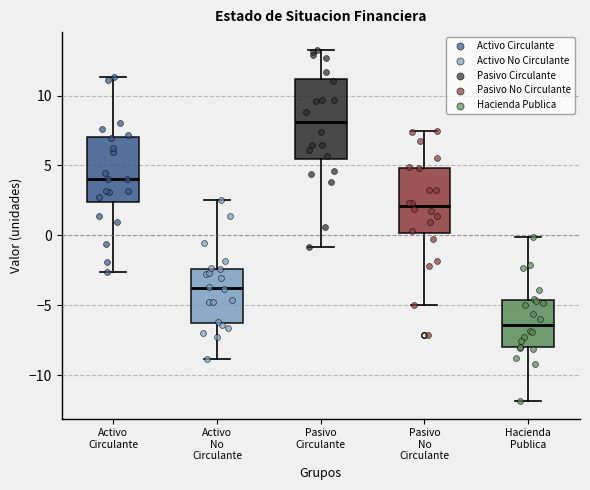

Where does the median line of the box for Activo Circulante sit on the y-axis? The values are not printed on the chart, so give them approximately, as read against the axis.

4.0